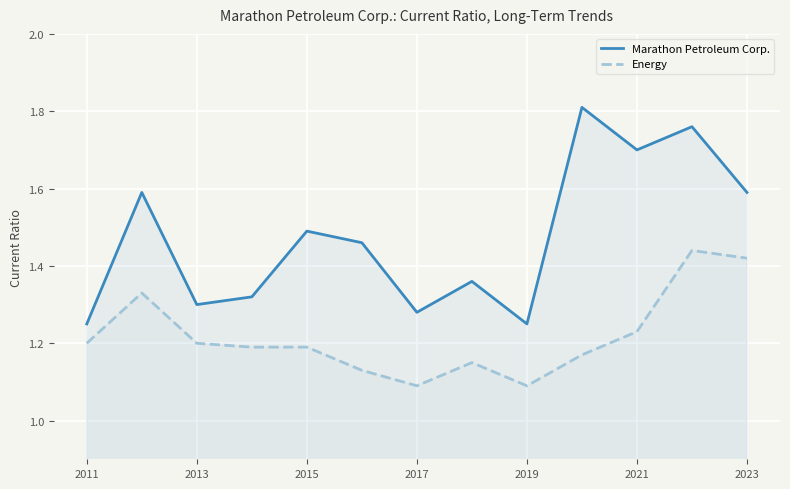

Between 2017 and 2021, which series saw the biggest shift?

Marathon Petroleum Corp.